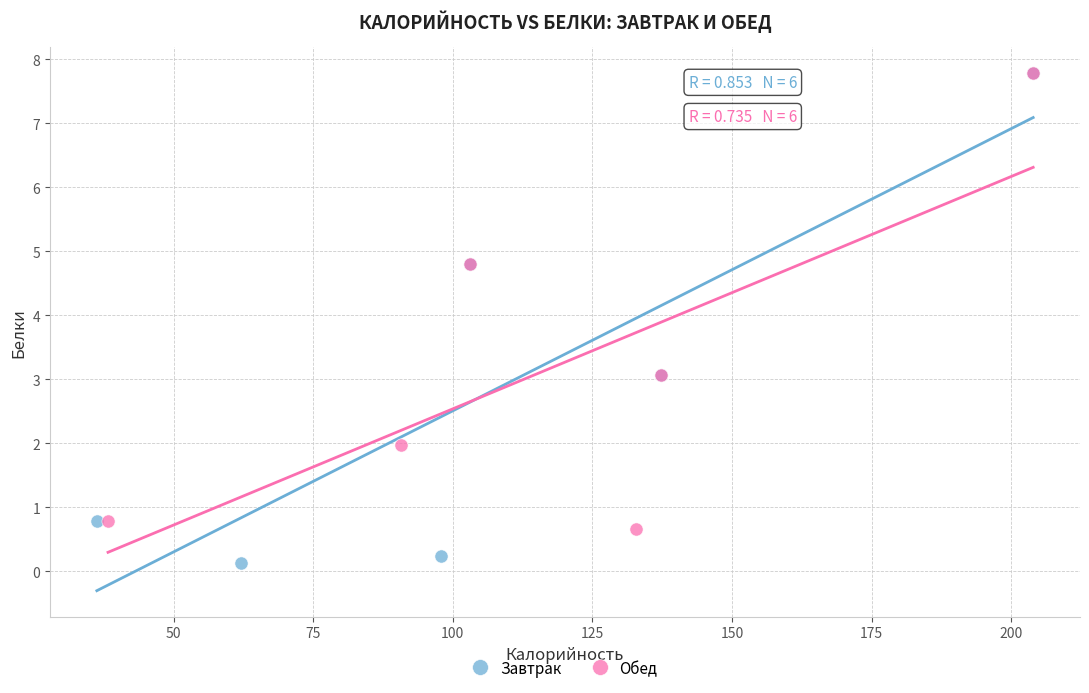

Which series reaches the minimum Y coordinate?

Завтрак